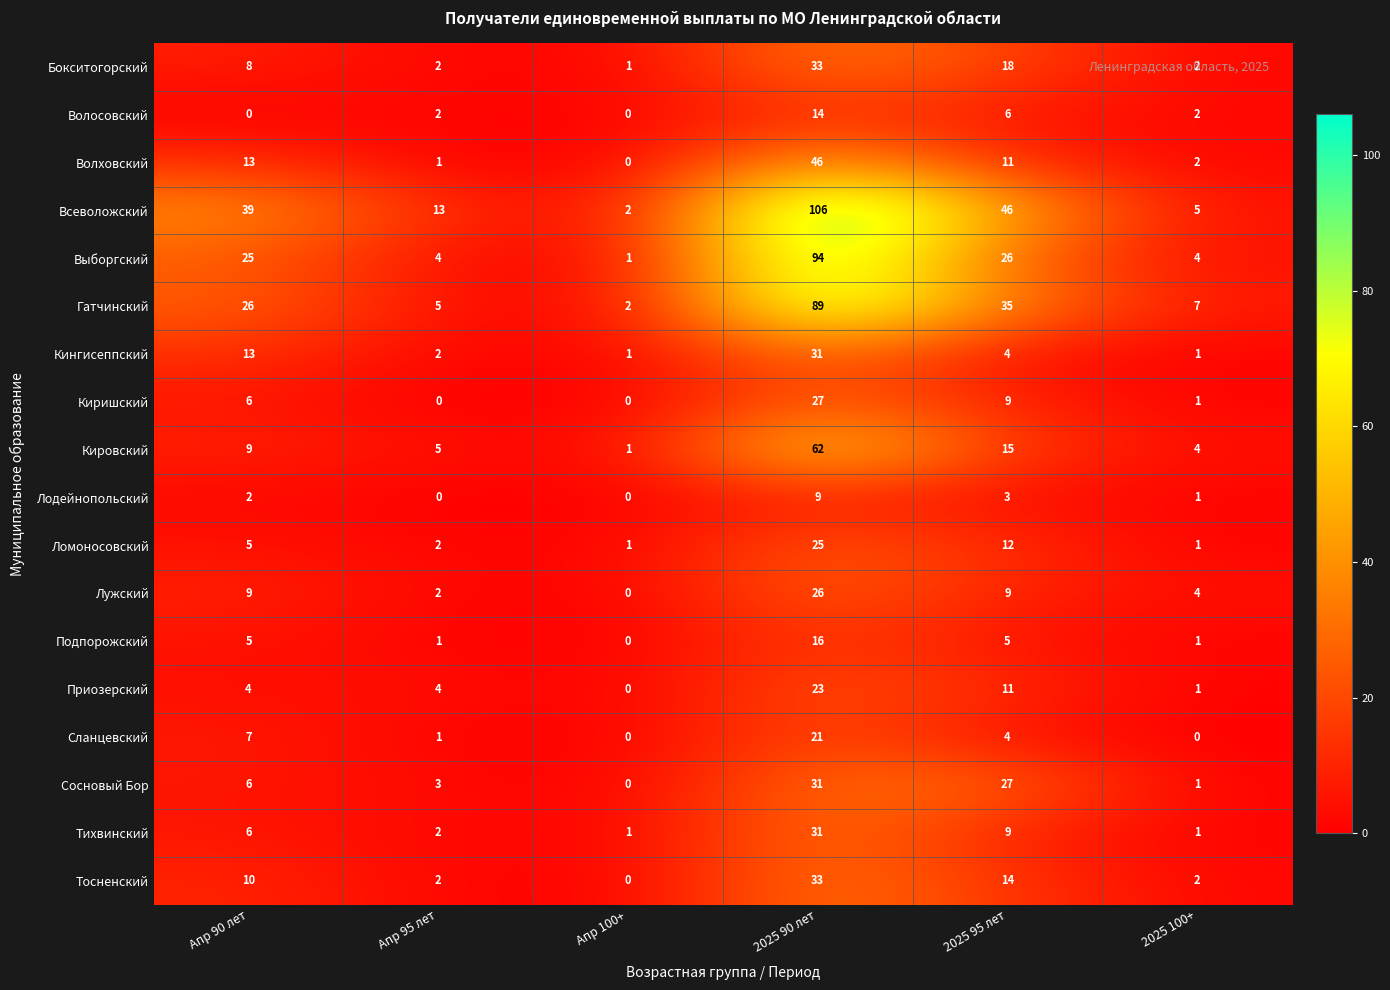

What is the average value of the Волховский series?

12